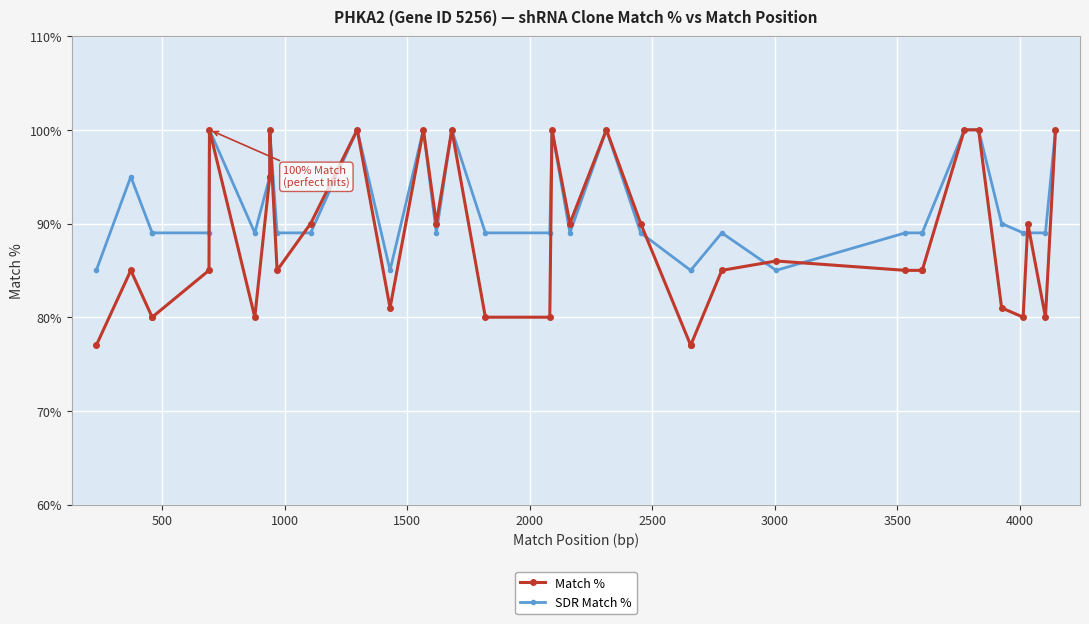

Which series has the widest spread of values?

Match %